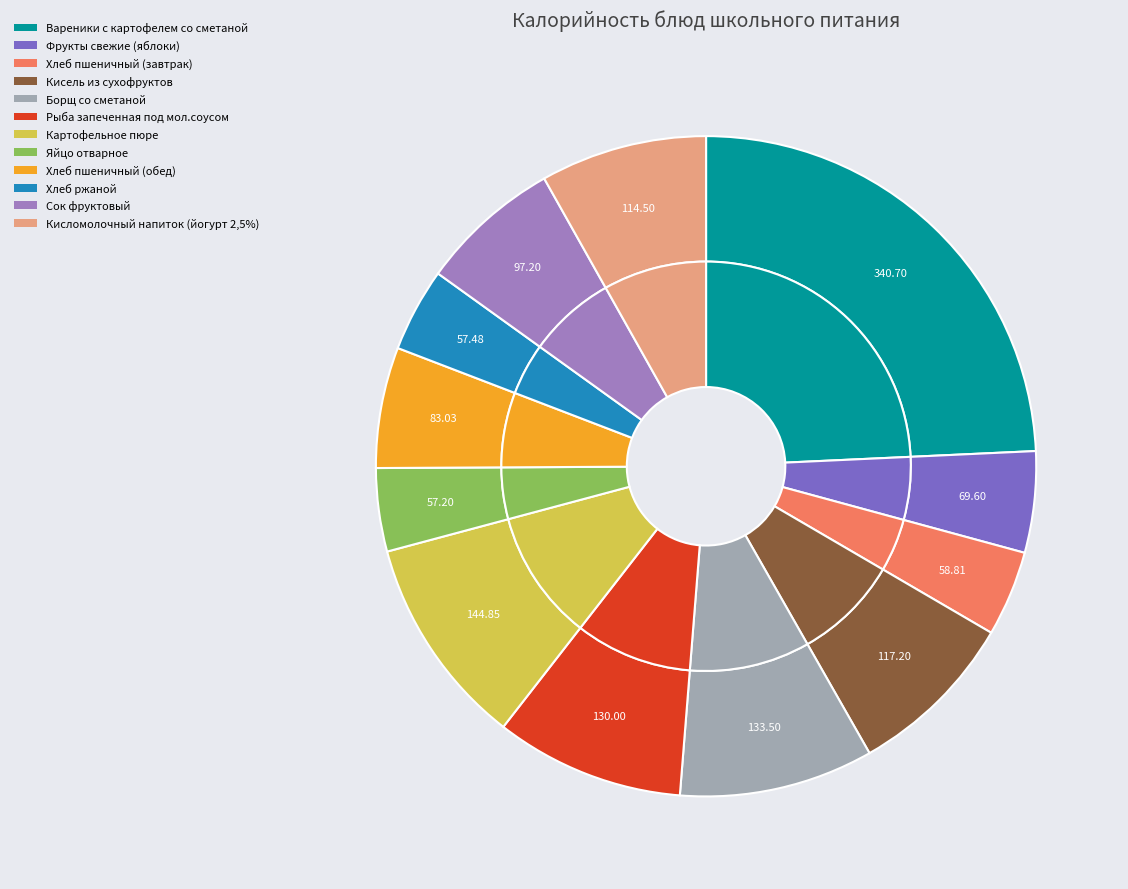

To the nearest percent, what is the average slice percentage?

8%